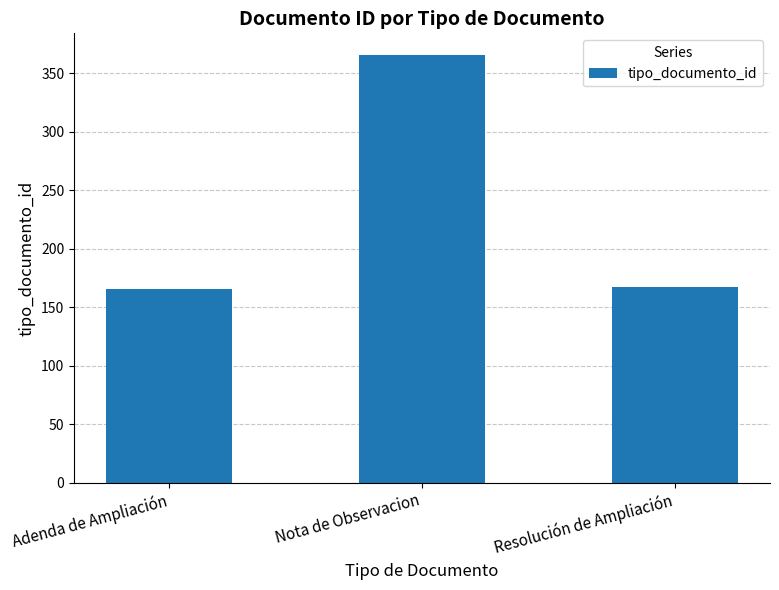

What is the average value?

233